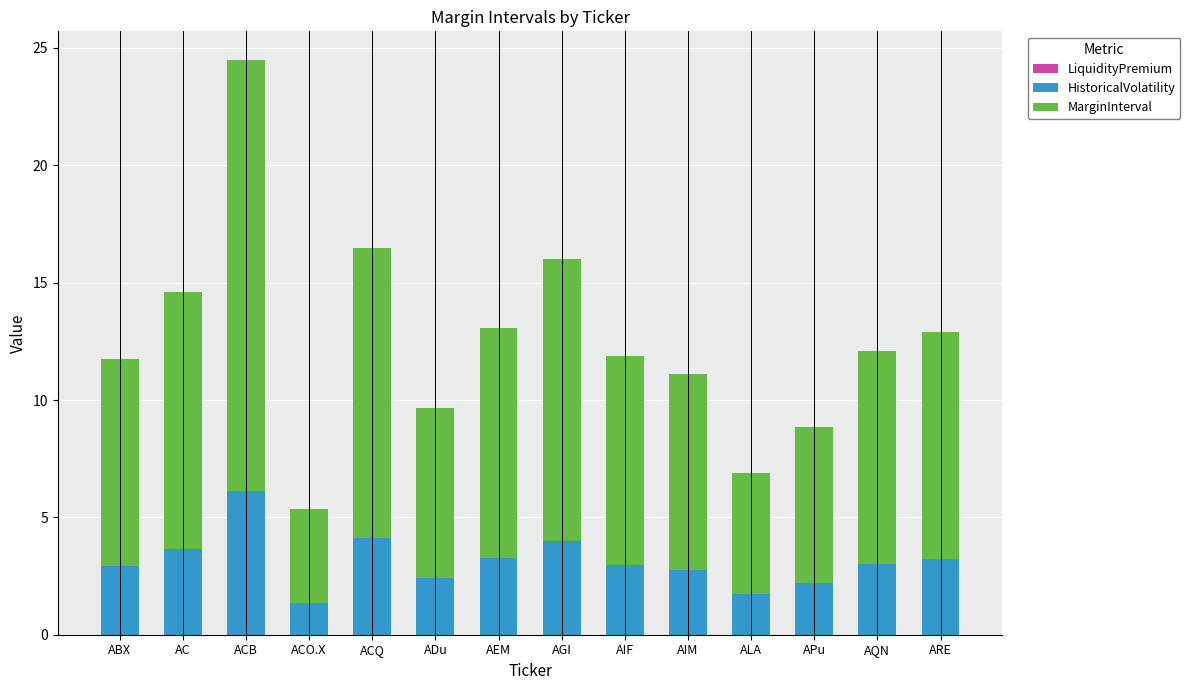

What is the value of the HistoricalVolatility bar at the 7th from the left?

3.3